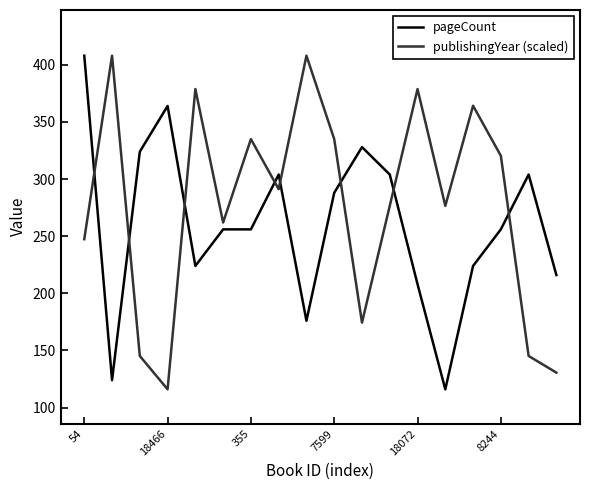

Reading left to right, what are all the values shown in this chart?

pageCount: 408.0	124.0	324.0	364.0	224.0	256.0	256.0	304.0	176.0	288.0	328.0	304.0	208.0	116.0	224.0	256.0	304.0	216.0
publishingYear (scaled): 247.4	408.0	145.2	116.0	378.8	262.0	335.0	291.2	408.0	335.0	174.4	276.6	378.8	276.6	364.2	320.4	145.2	130.6